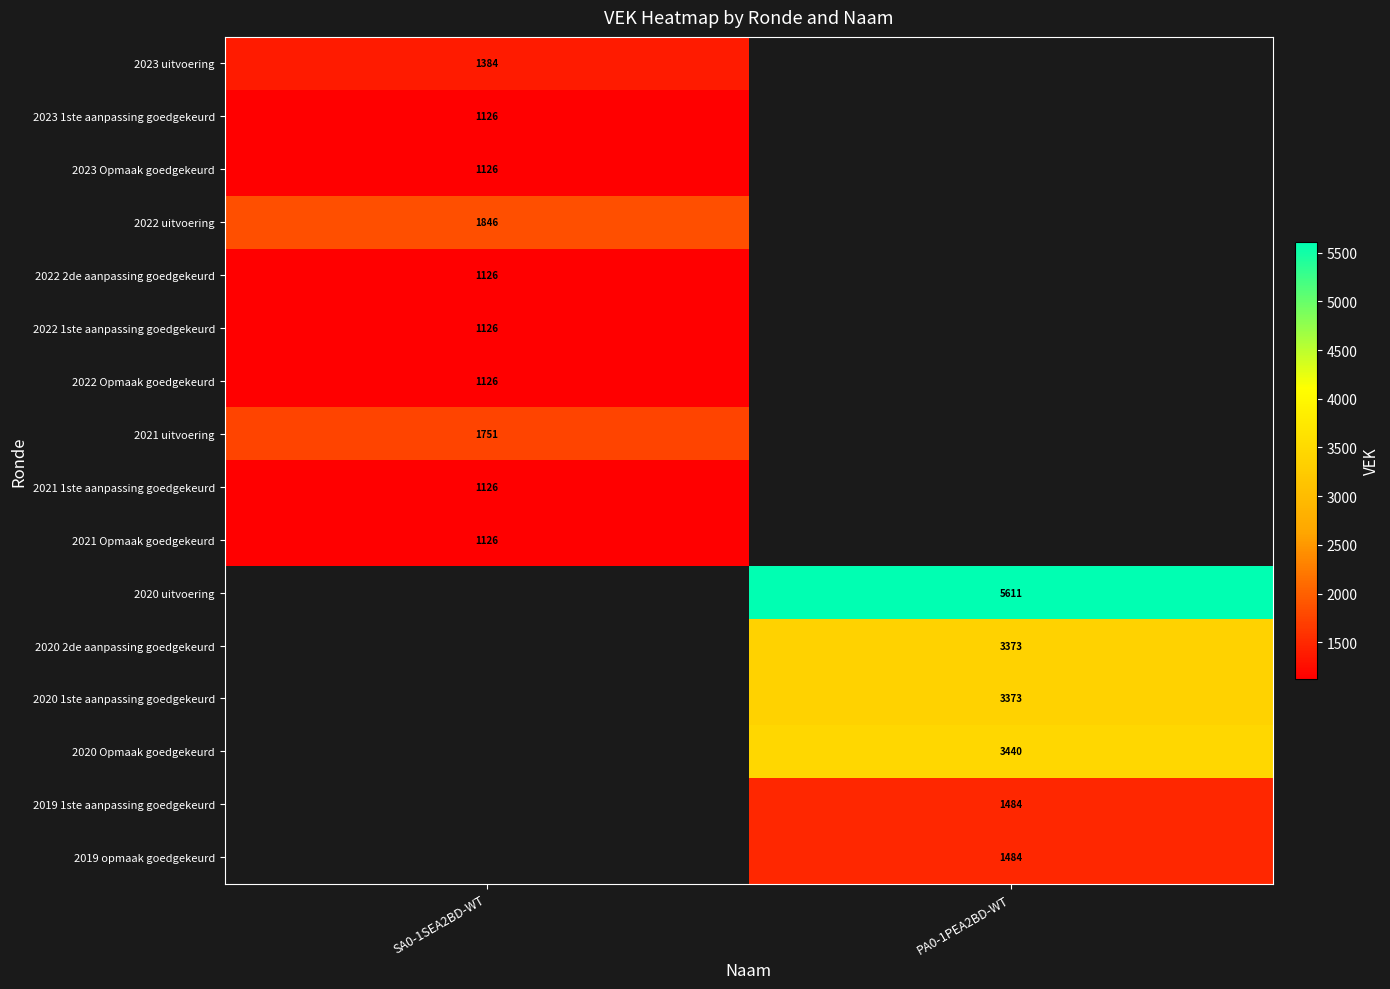

True or false: 2023 1ste aanpassing goedgekeurd has a value of 1983 at SA0-1SEA2BD-WT.

False